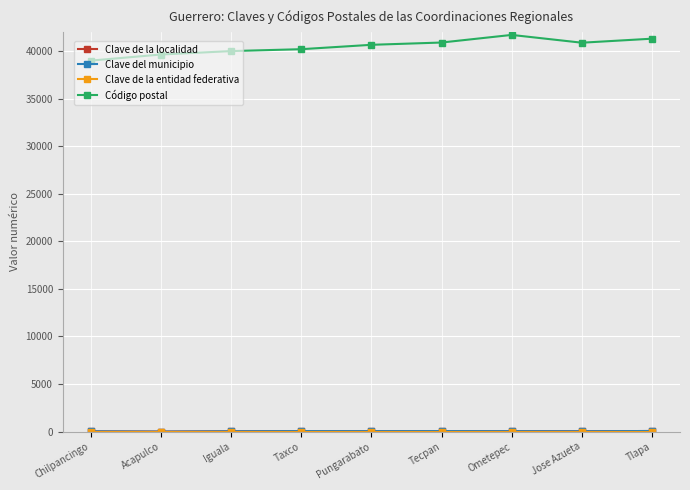

At how many categories does at least one series exceed 10579?

9